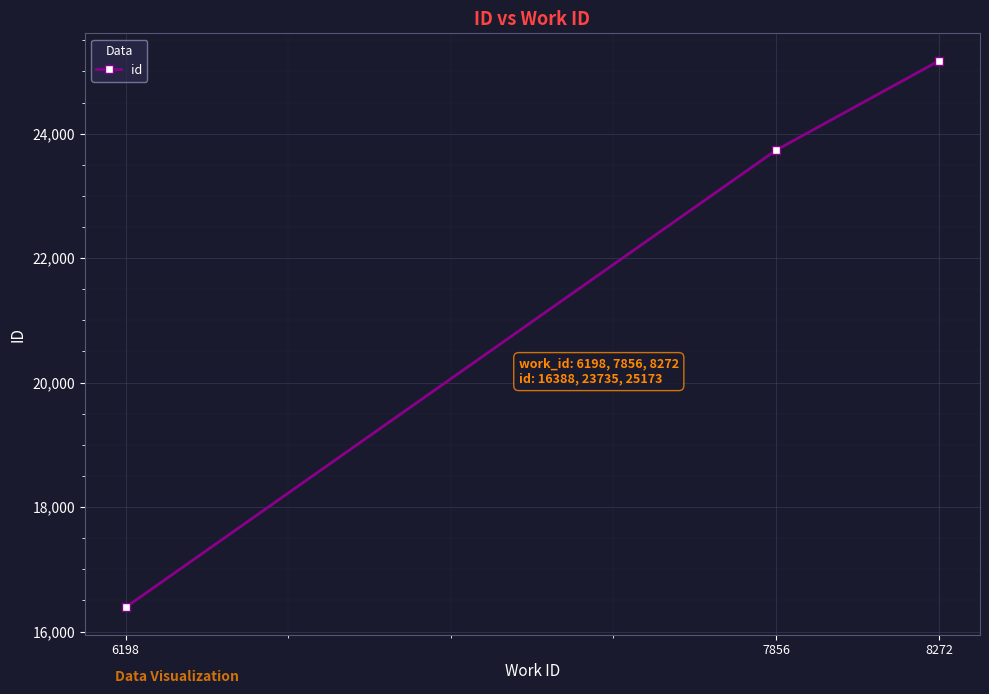

What is the greatest value displayed?

25173